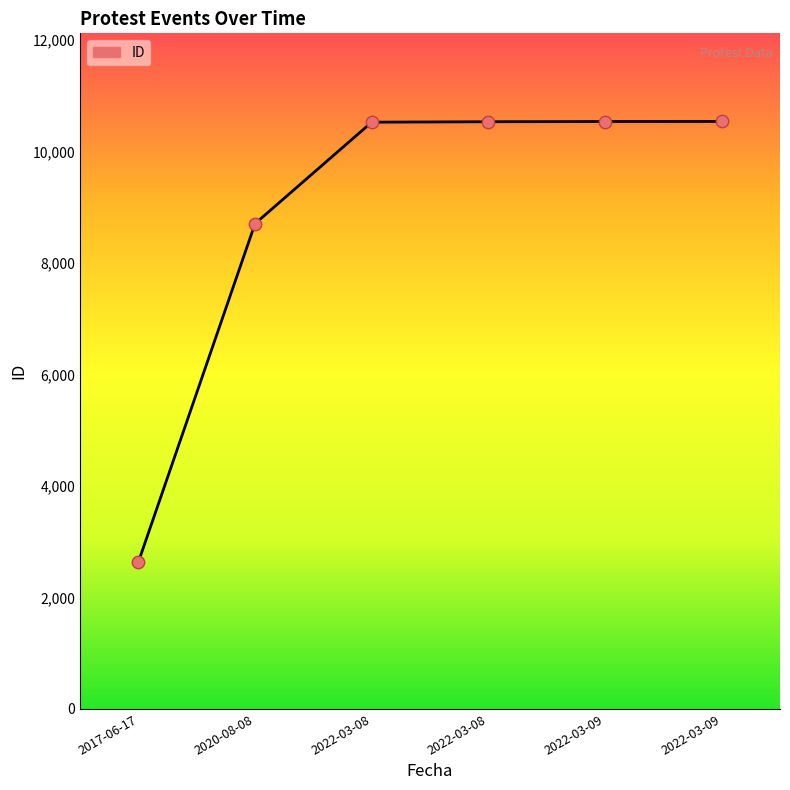

What is the change in value from 2022-03-08 to 2022-03-09?

+4